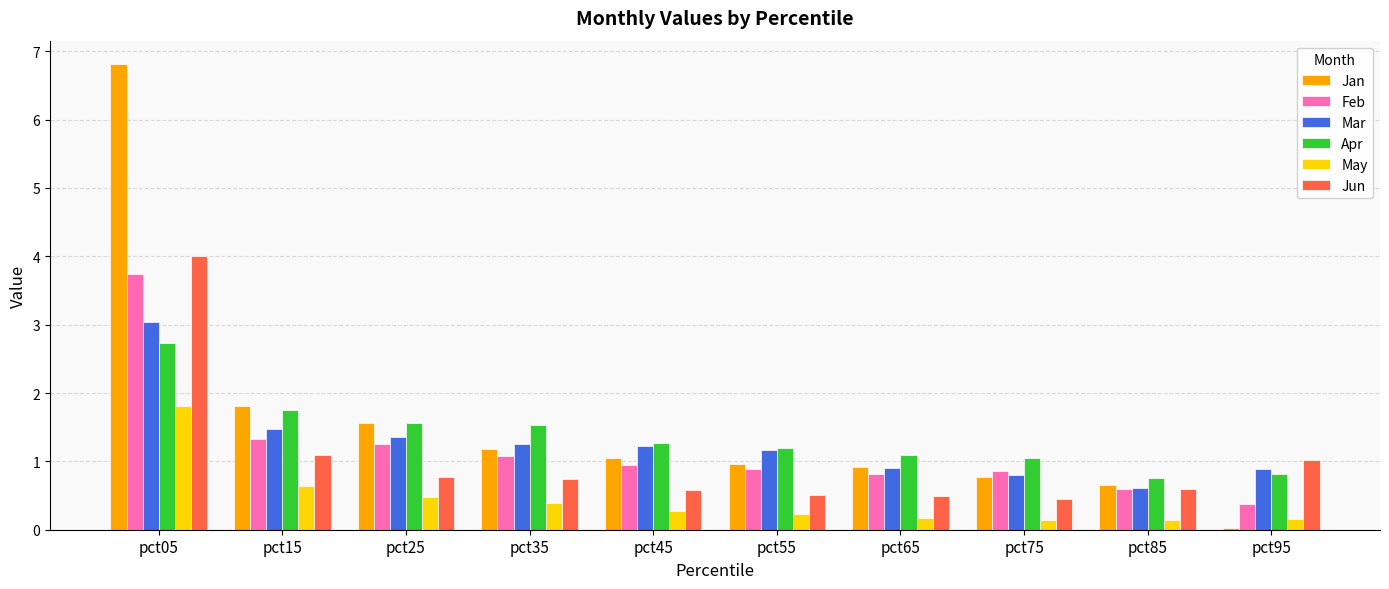

Between pct35 and pct85, which series saw the biggest shift?

Apr